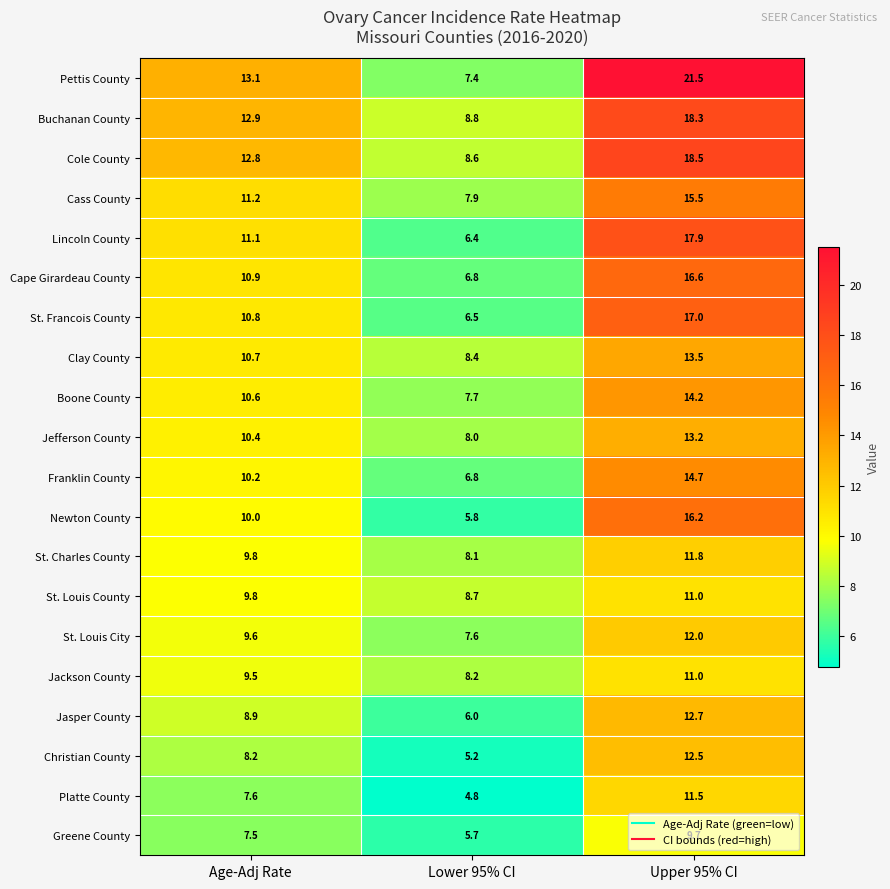

The Cole County series shows 15.2 at Lower 95% CI. True or false?

False